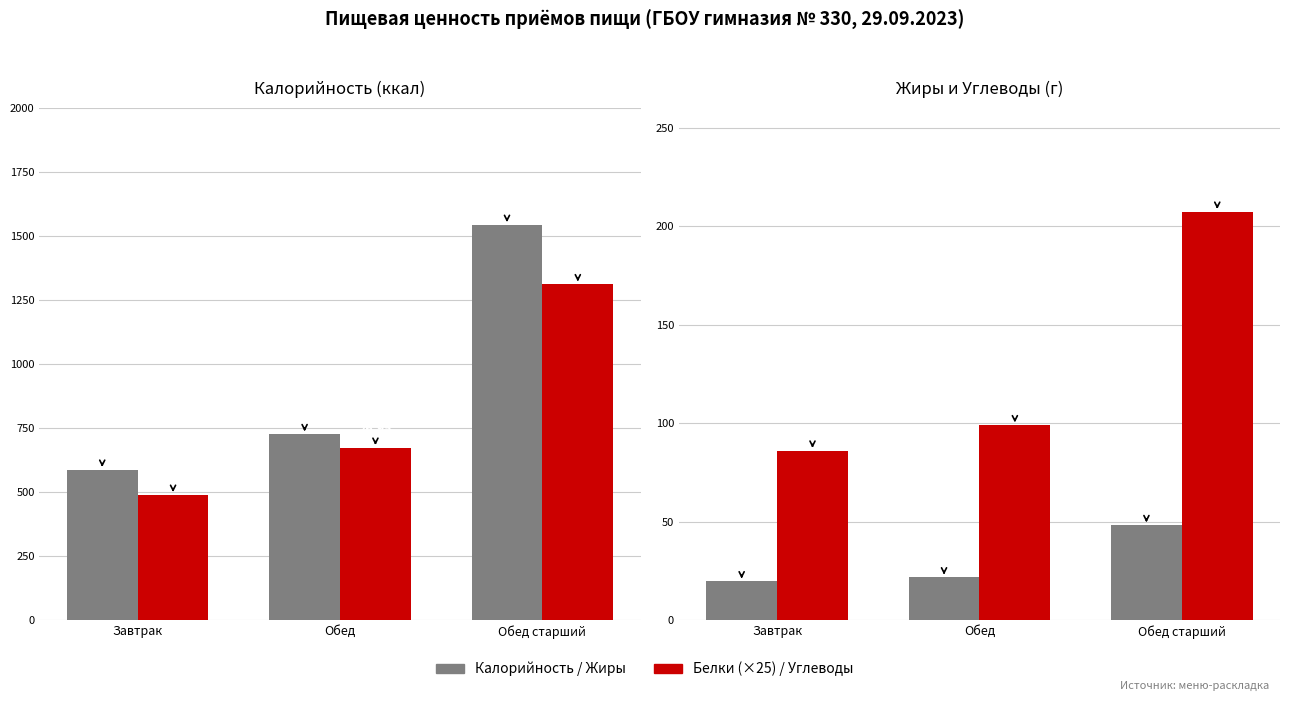

What is the greatest value displayed?

1544.0